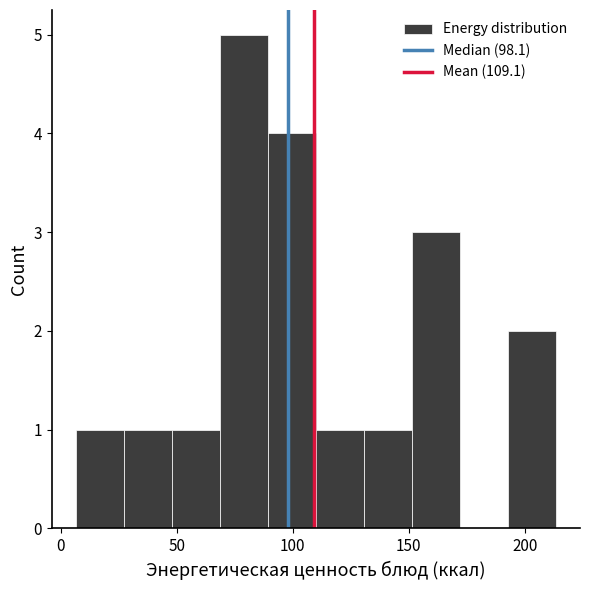

Reading left to right, list every bar in this chart as the range it spans on the x-axis followed by its height. Neither the bar edges nor the heights are printed on the chart, so give them approximately, as read against the axes.

5 to 25: 1
25 to 50: 1
50 to 70: 1
70 to 90: 5
90 to 110: 4
110 to 130: 1
130 to 150: 1
150 to 170: 3
170 to 195: 0
195 to 215: 2